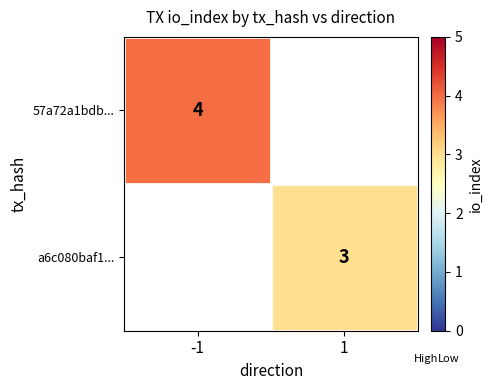

Which has a higher value, 1 or -1?

-1